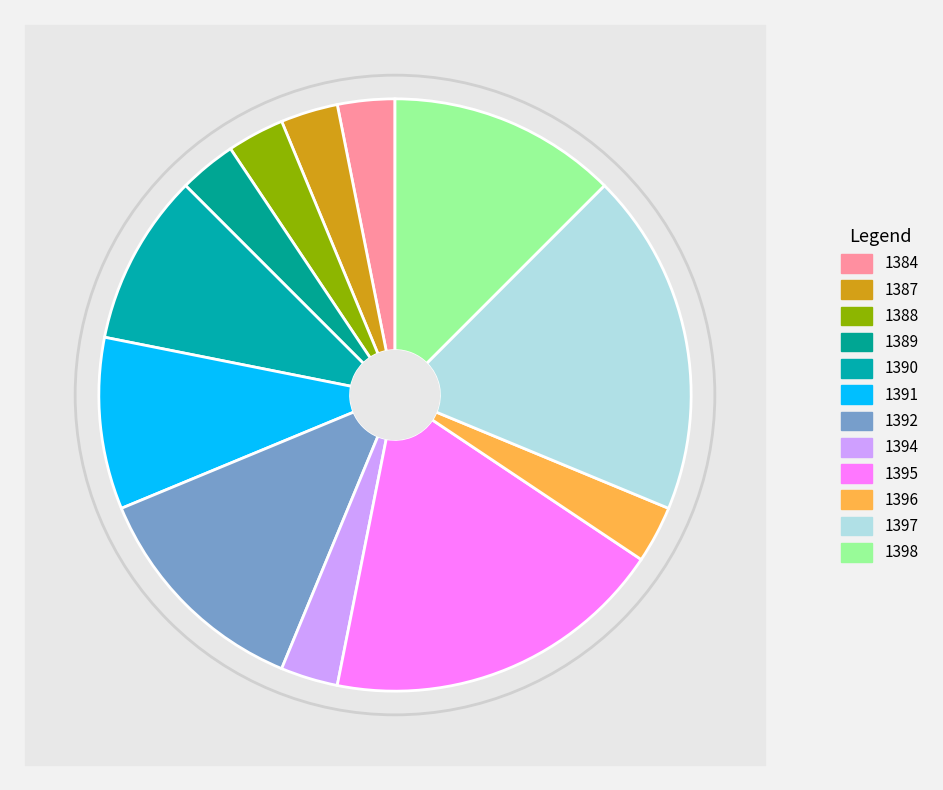

Approximately how many times larger is the value at 1384 compared to 1395?

0.2